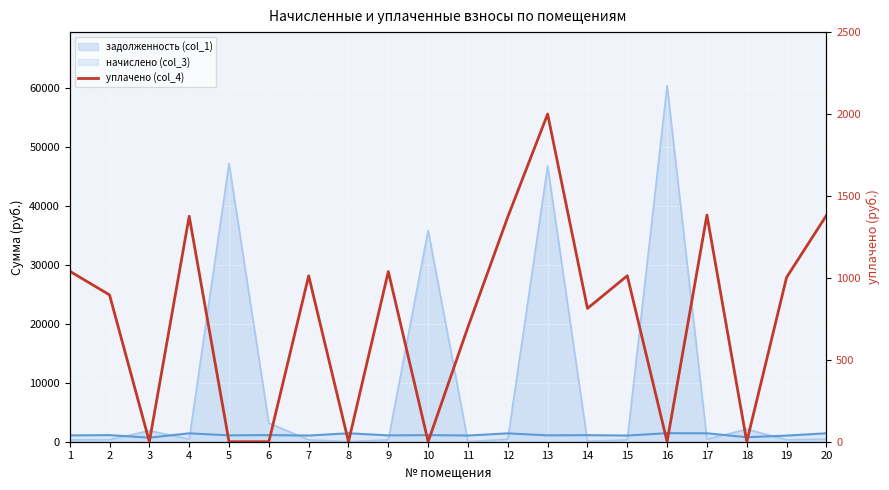

What is the value of the 1st point from the left?

1040.7